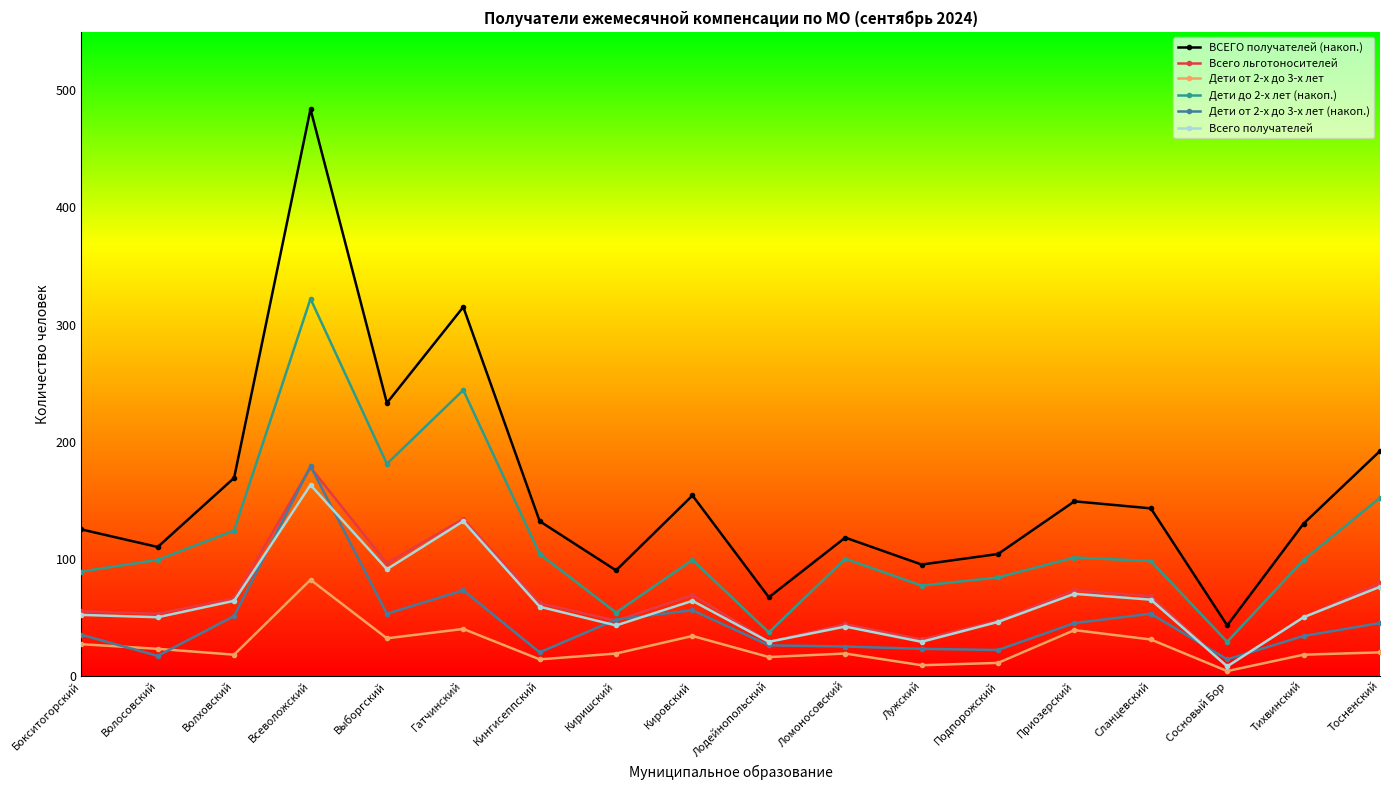

Is the value of Всего льготоносителей at Приозерский greater than the value of Всего получателей at Всеволожский?

No